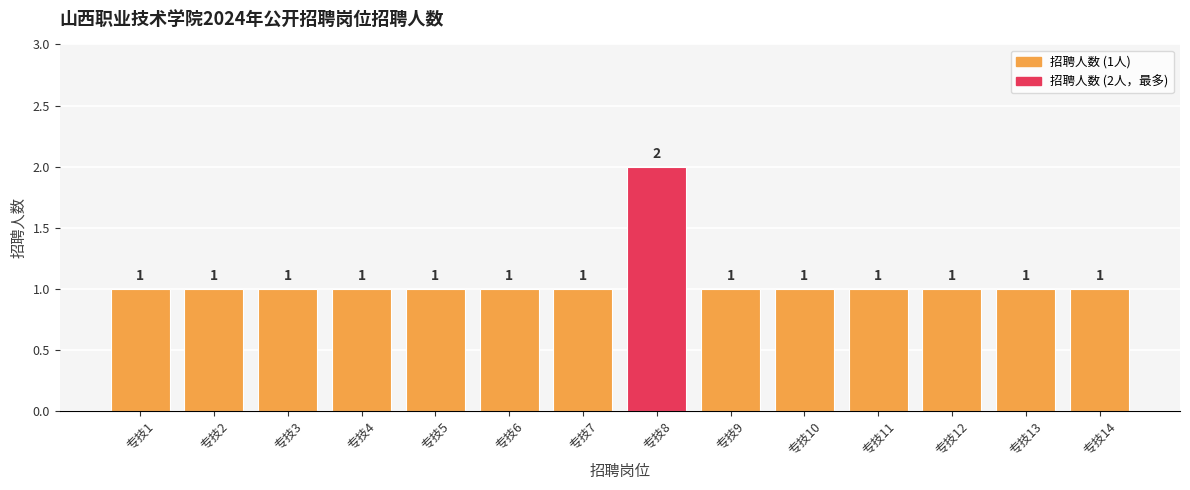

How many values are between 1 and 2?

14